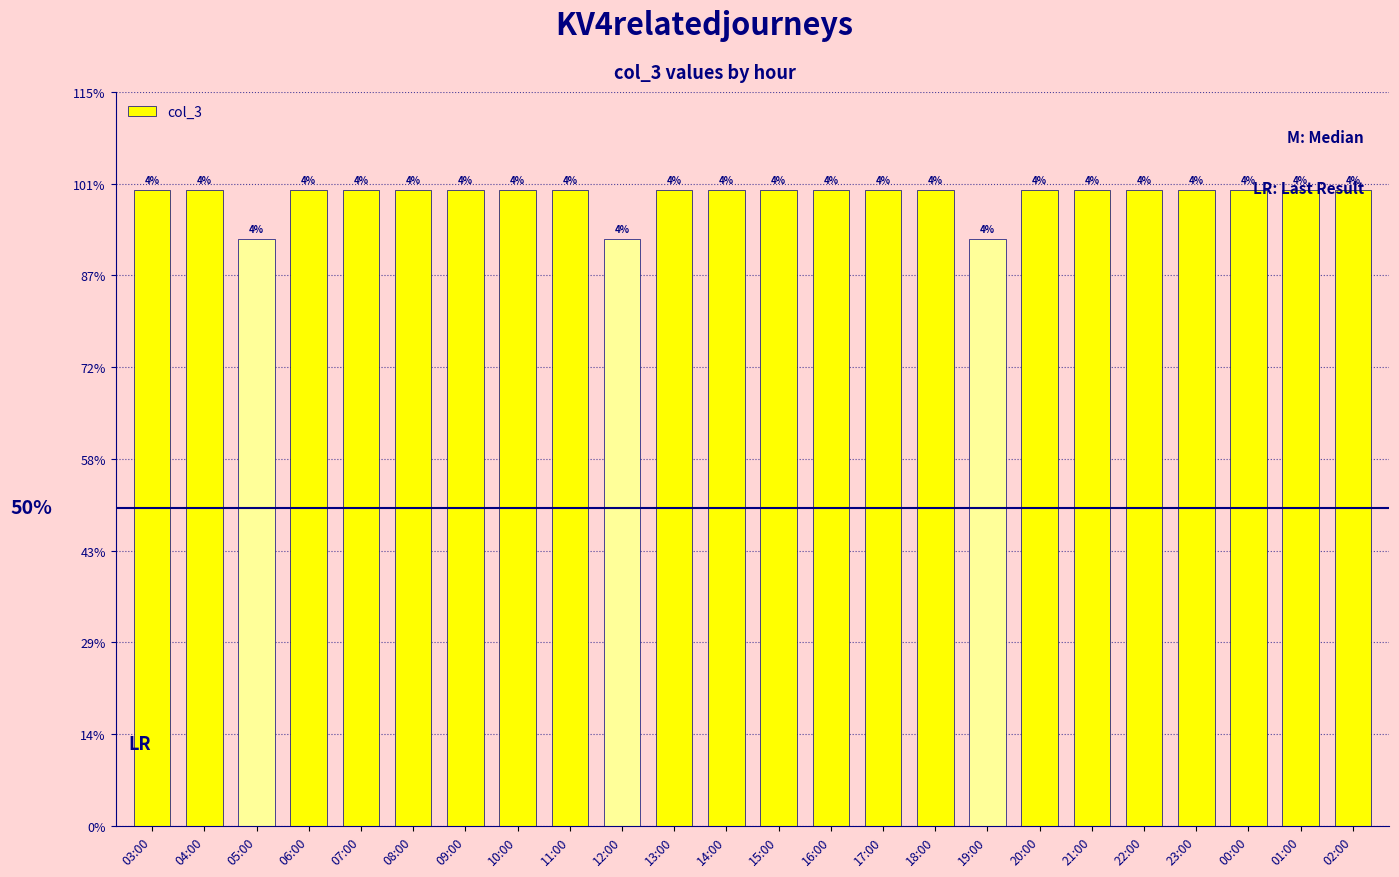

Which has a higher value, 01:00 or 13:00?

01:00